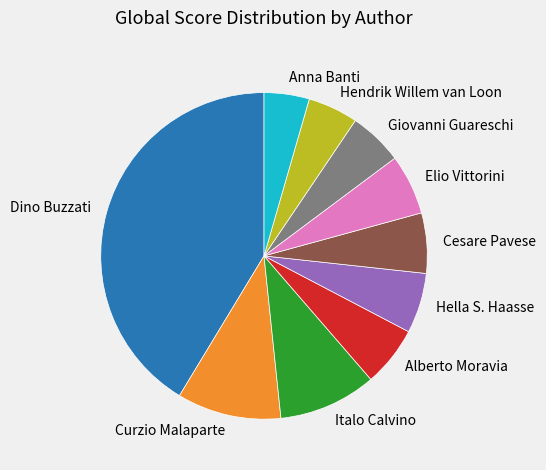

How many slices are in this pie chart?

10